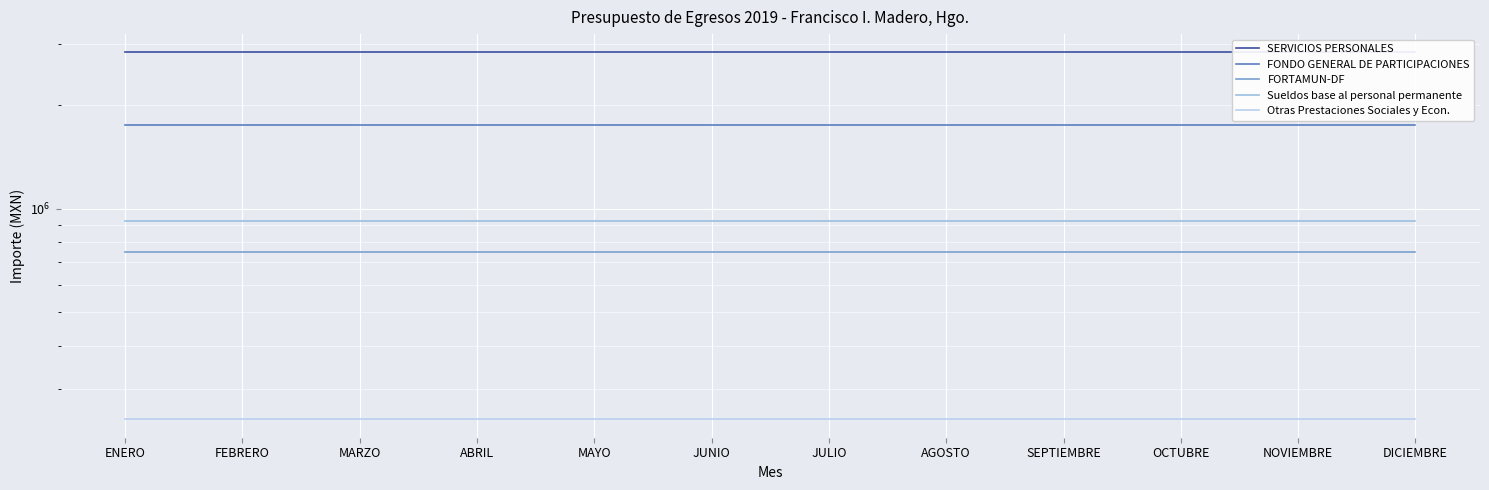

At which label does SERVICIOS PERSONALES reach its minimum?

ENERO